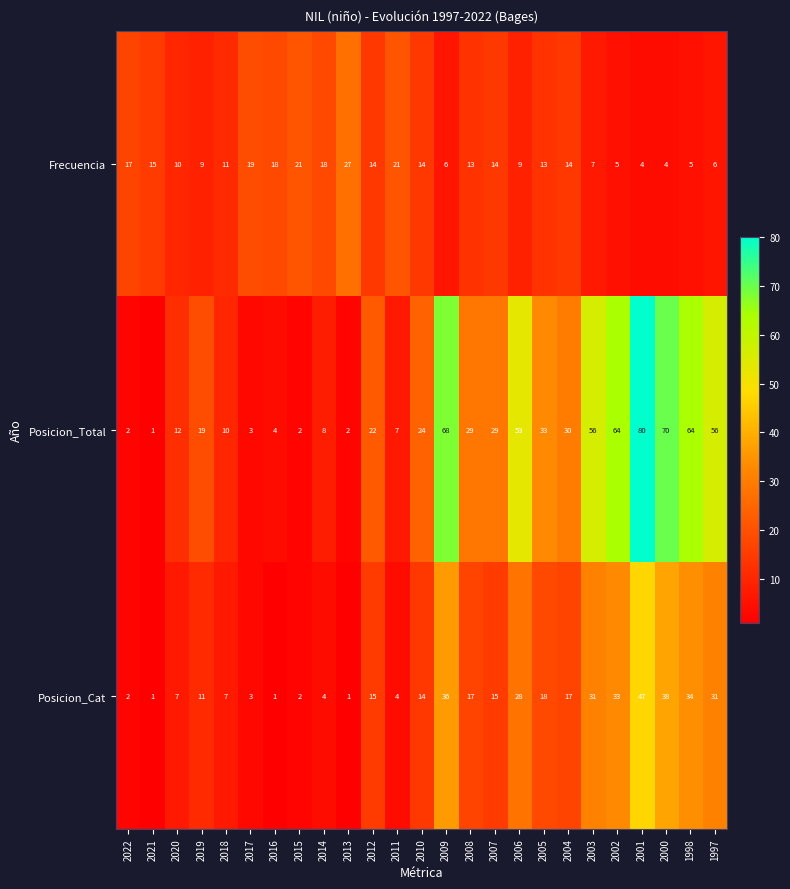

What is the total value across all series at 2012?

51